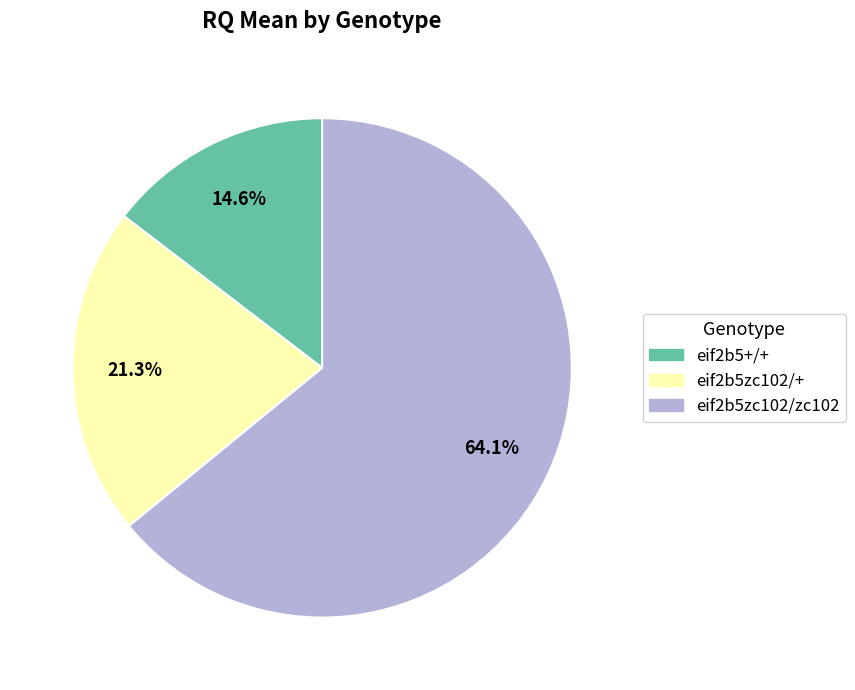

How many segments does this pie chart have?

3